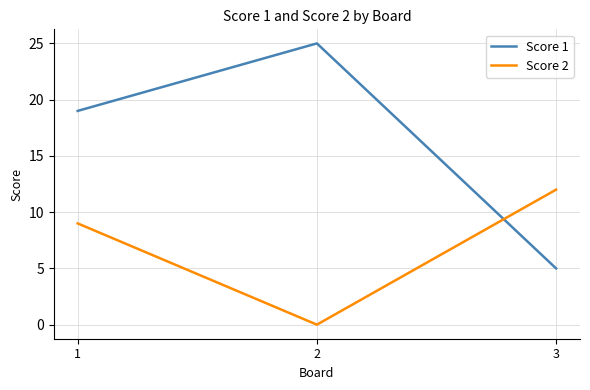

Which series has the widest spread of values?

Score 1